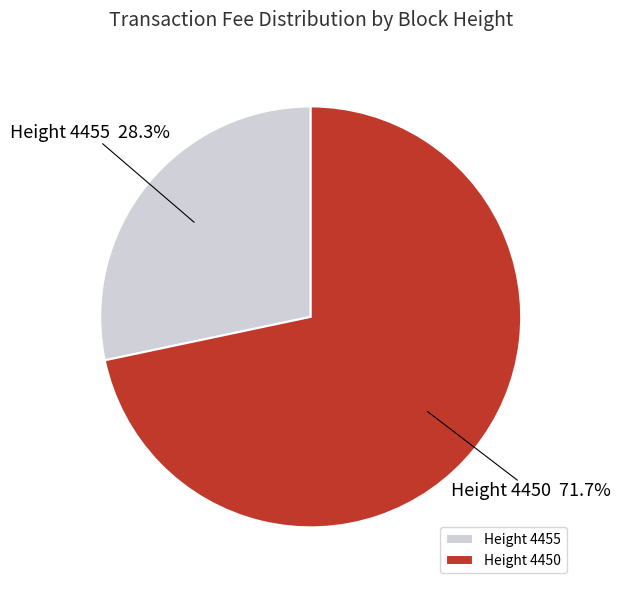

What is the total percentage of Height 4455 and Height 4450?

100.0%